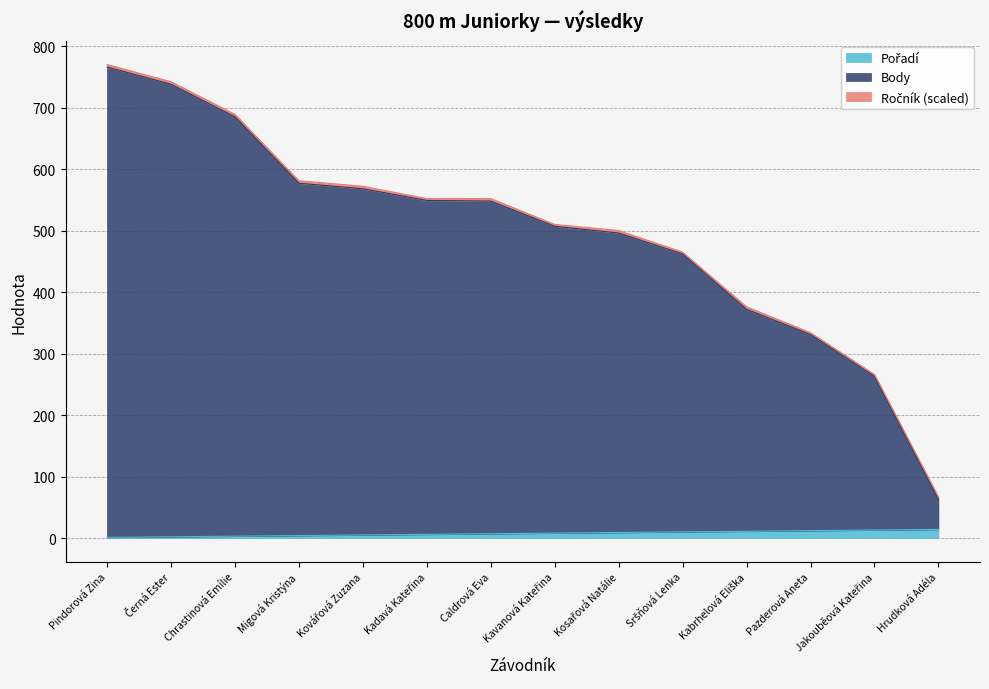

How many lines are shown in the chart?

3